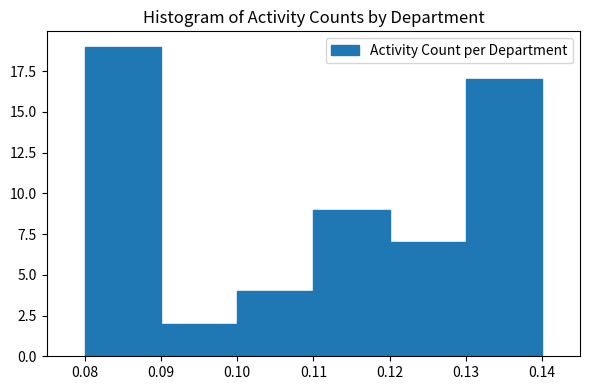

Reading left to right, transcribe this chart: for each bar, give the range it covers on the x-axis and its height. The values are not printed on the chart, so give them approximately, as read against the axis.

0.08 to 0.09: 19
0.09 to 0.10: 2
0.10 to 0.11: 4
0.11 to 0.12: 9
0.12 to 0.13: 7
0.13 to 0.14: 17